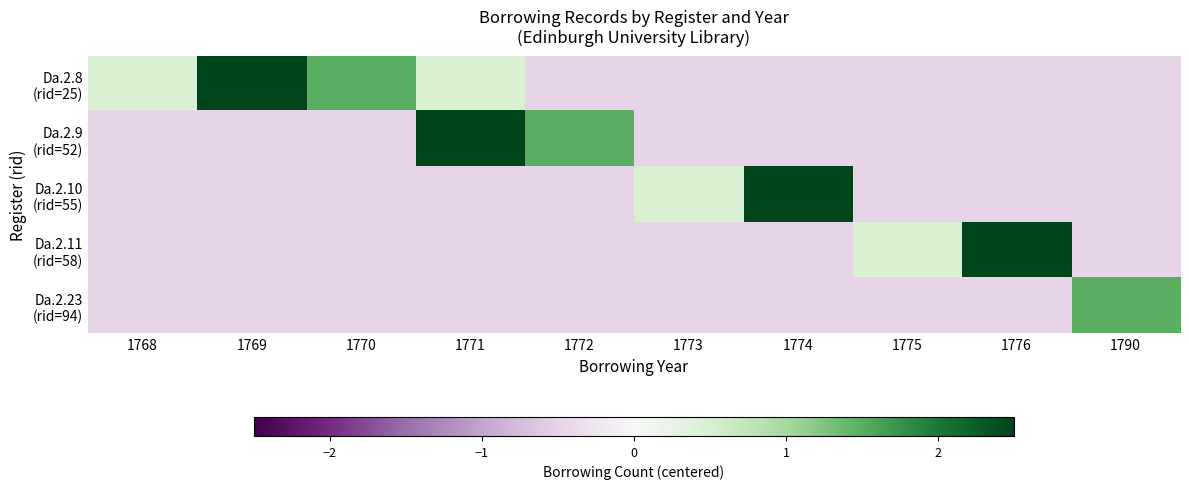

Rank the series by their maximum value, from lowest to highest.

Da.2.23 (rid=94), Da.2.9 (rid=52), Da.2.8 (rid=25), Da.2.10 (rid=55), Da.2.11 (rid=58)